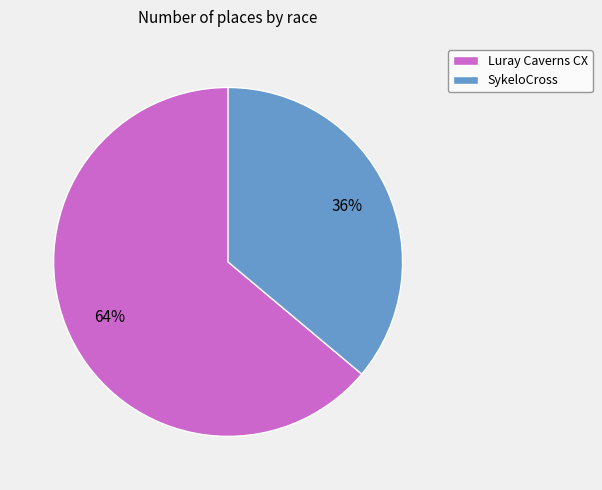

Which category accounts for the majority?

Luray Caverns CX